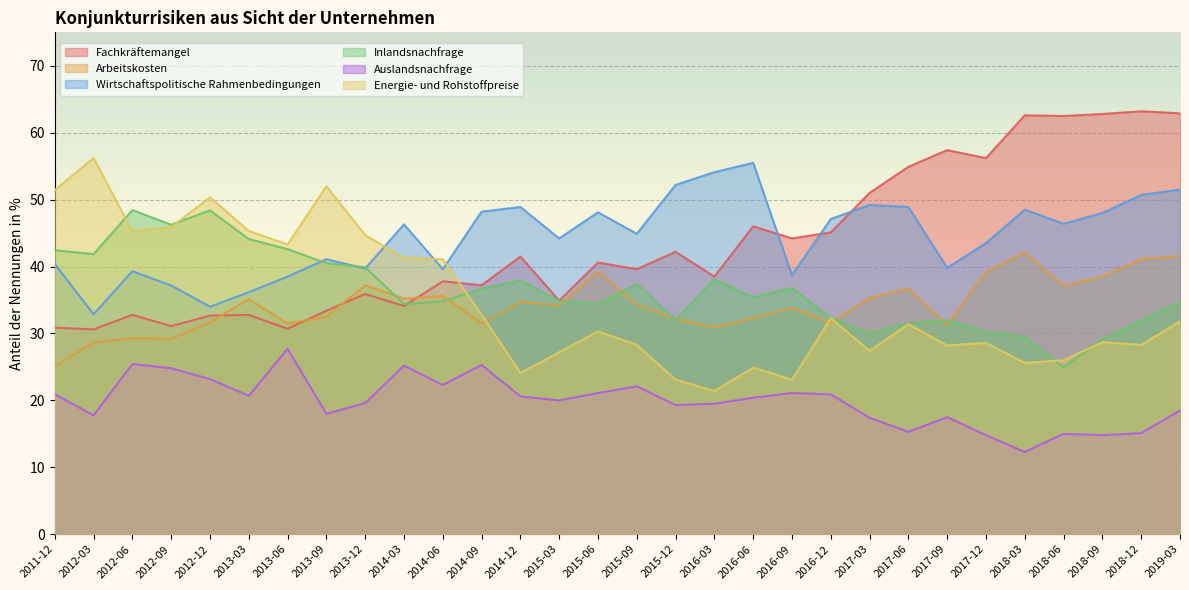

Is the value of Energie- und Rohstoffpreise at 2018-09 greater than the value of Inlandsnachfrage at 2016-03?

No